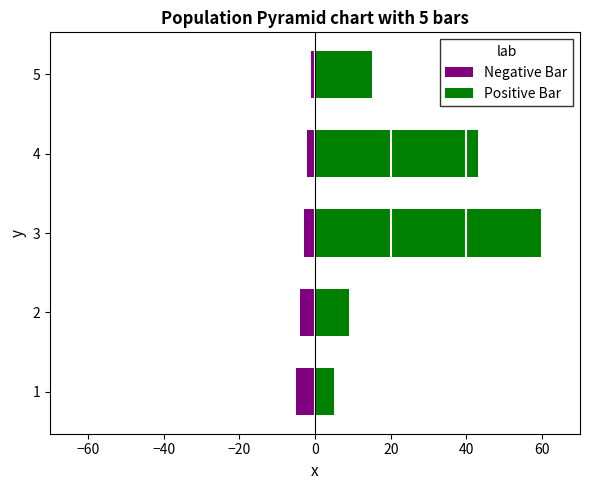

What is the average value of the Negative Bar series?

-3